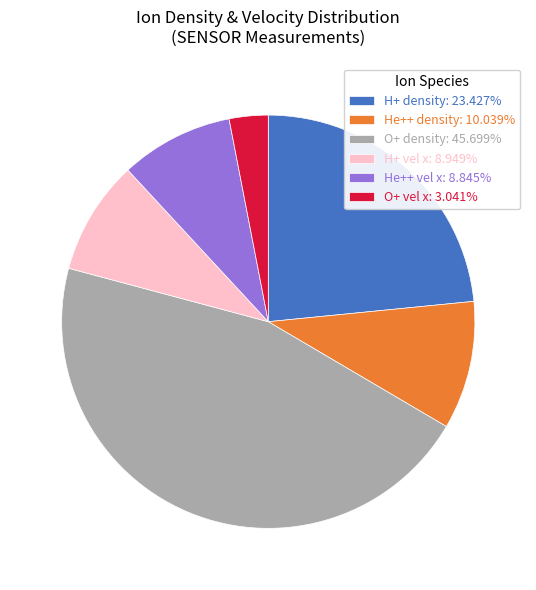

Does any single category account for the majority?

No